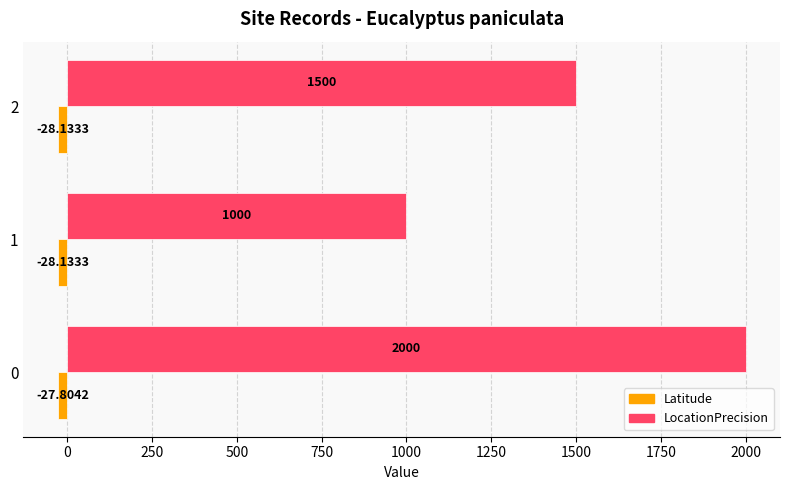

Which series has the widest spread of values?

LocationPrecision